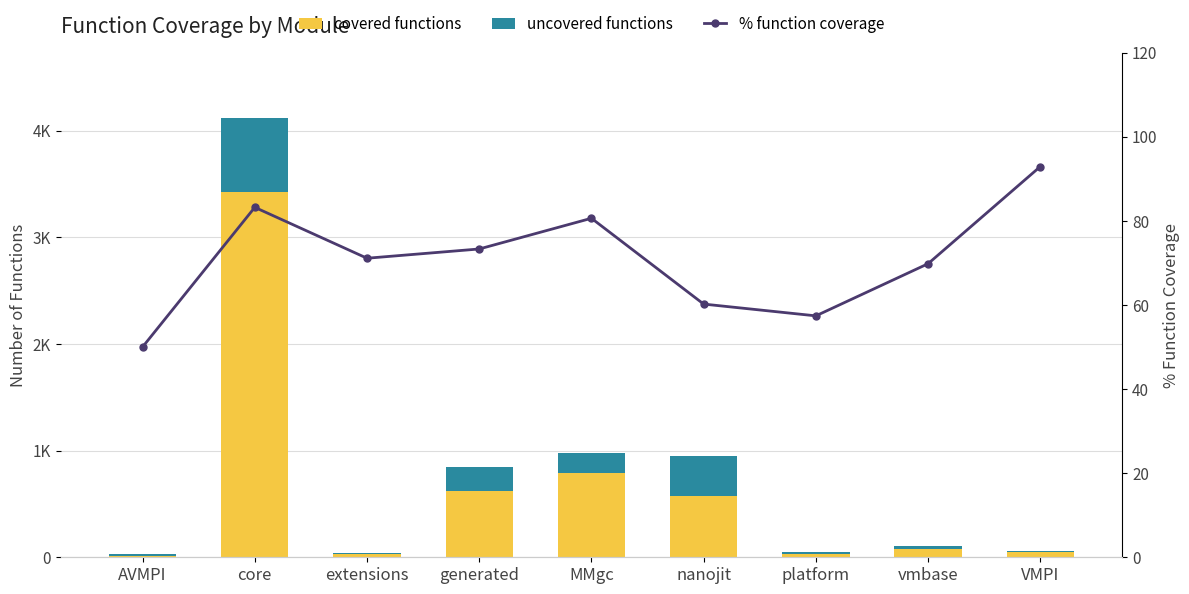

The uncovered functions series shows 19.3 at extensions. True or false?

False